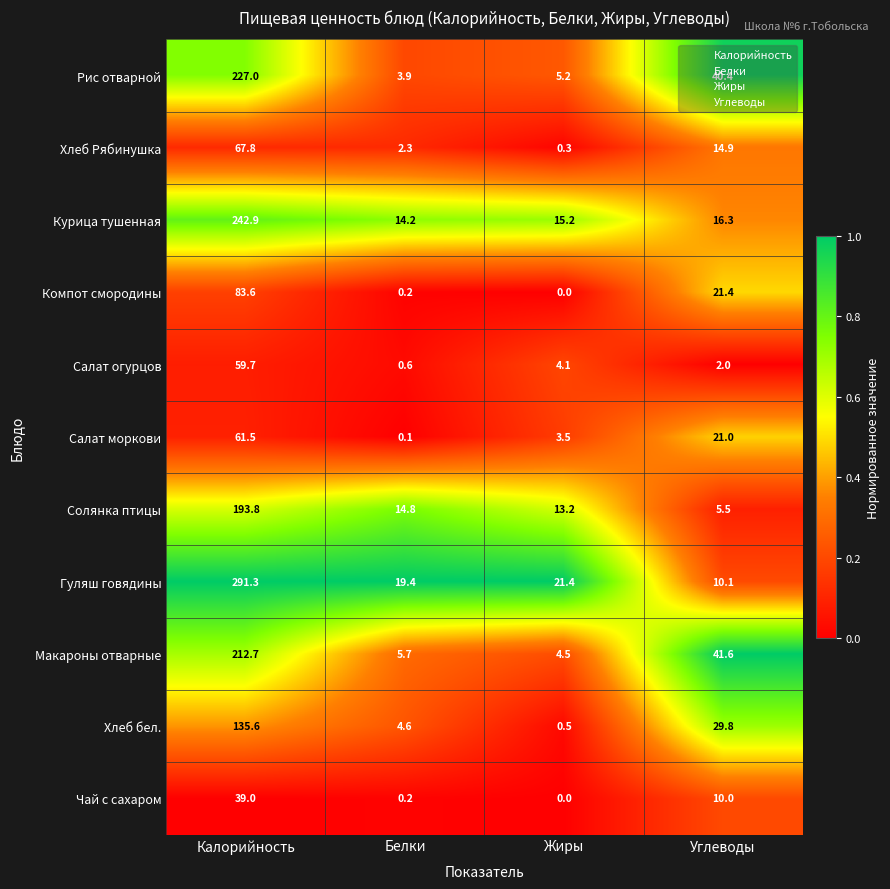

What is the sum of the Макароны отварные values at Калорийность and Углеводы?

254.3